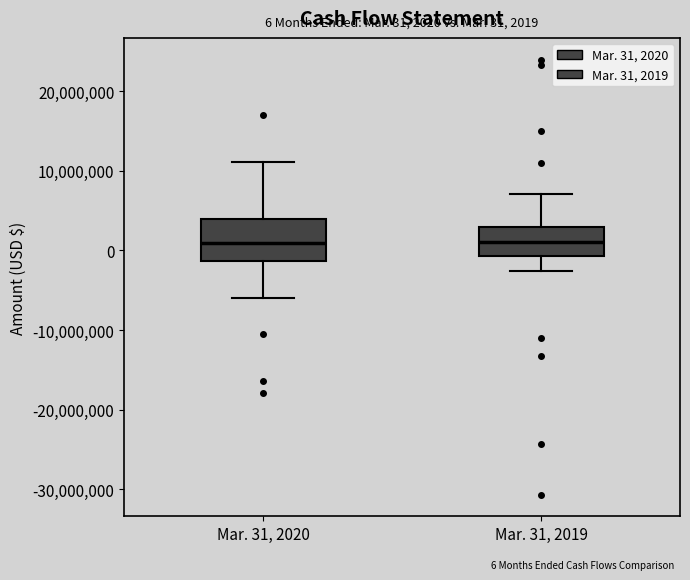

Which box is the tallest, from its lower edge to its upper edge?

Mar. 31, 2020